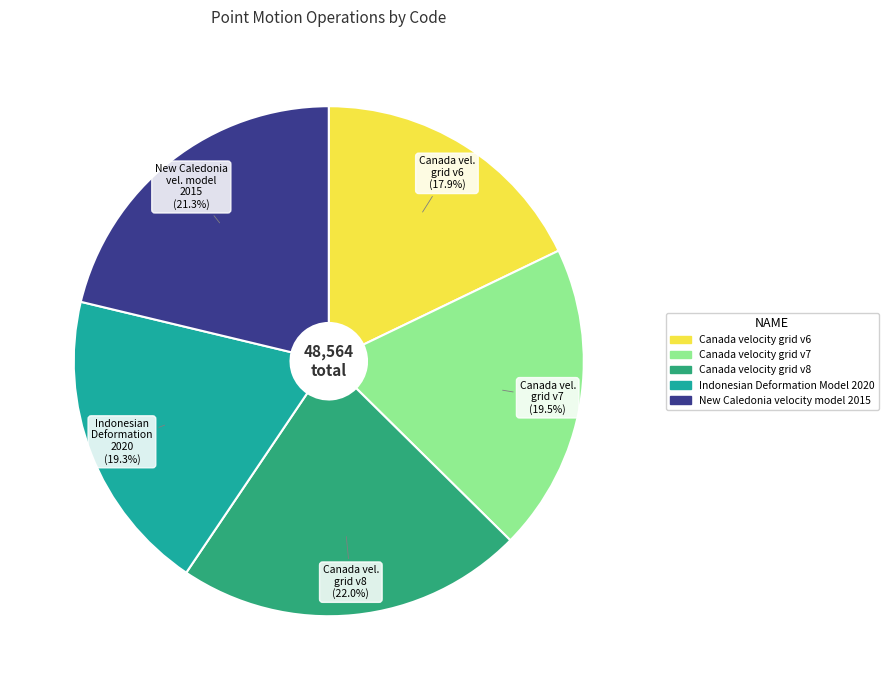

True or false: Canada velocity grid v6 accounts for 18% of the total.

True